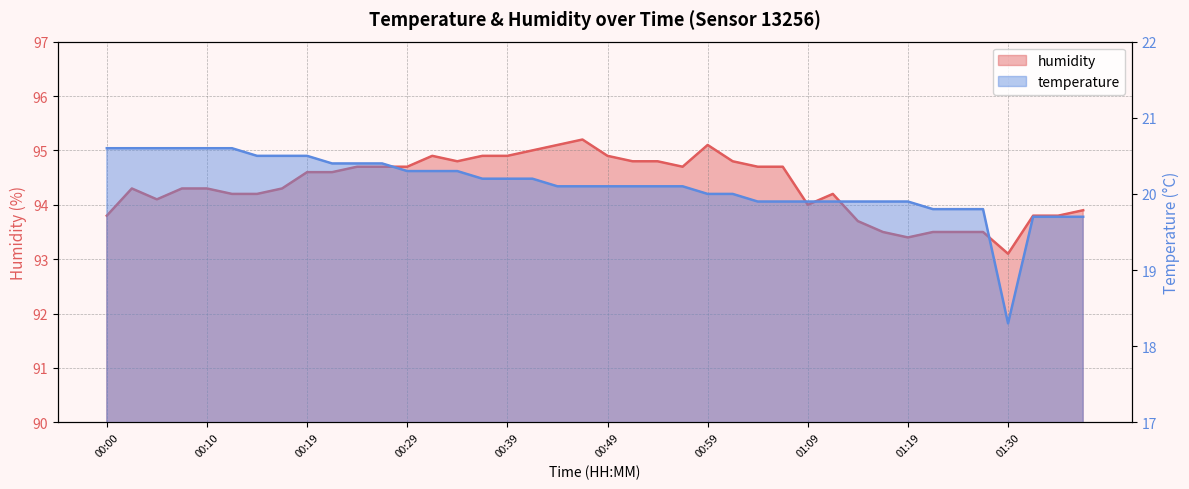

Which series has the largest range (max minus min)?

temperature